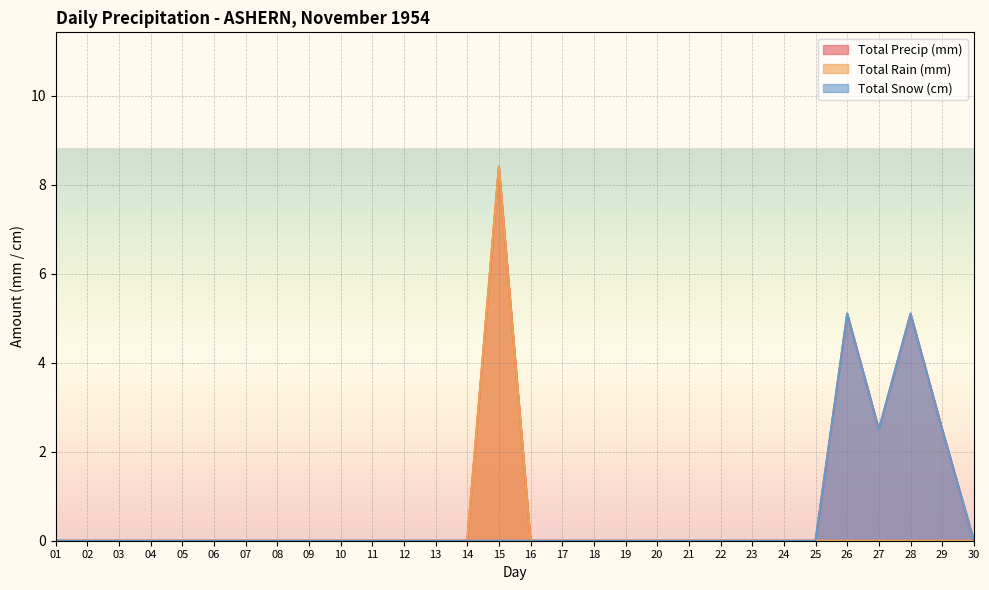

How many interior local valleys does the Total Snow (cm) series have?

1